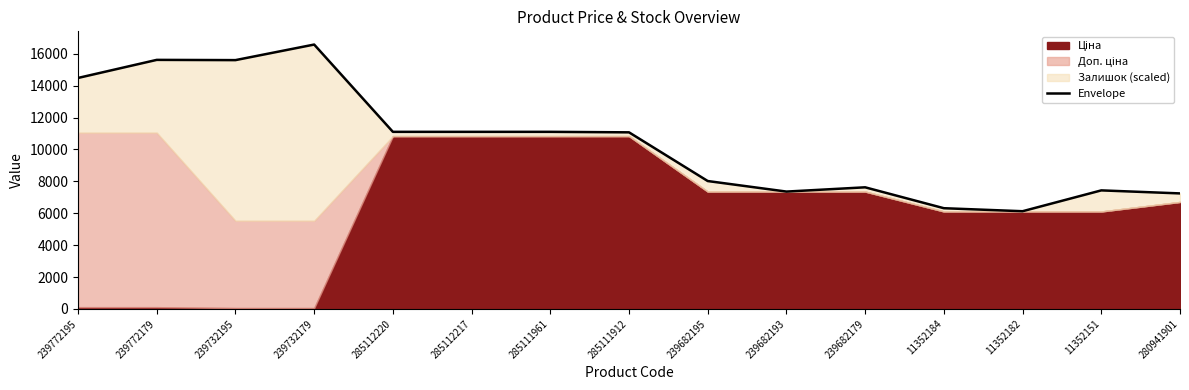

At which label is the value closest to 11355?

285112220